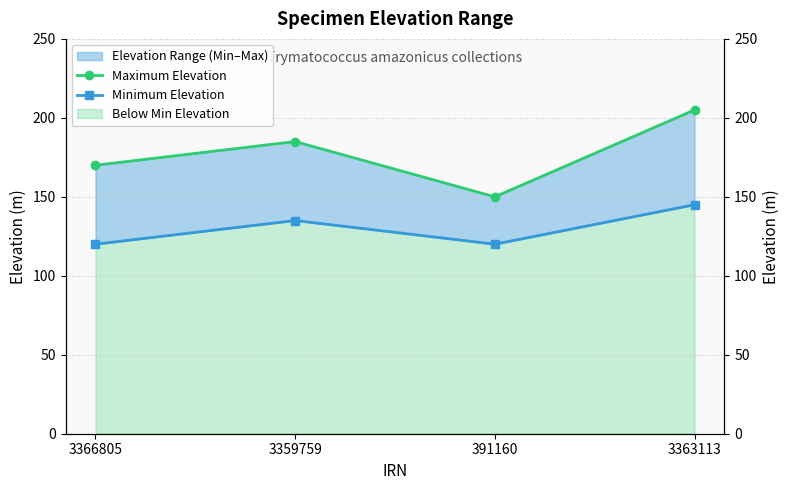

What is the difference between the maximum and minimum values in the Maximum Elevation series?

55